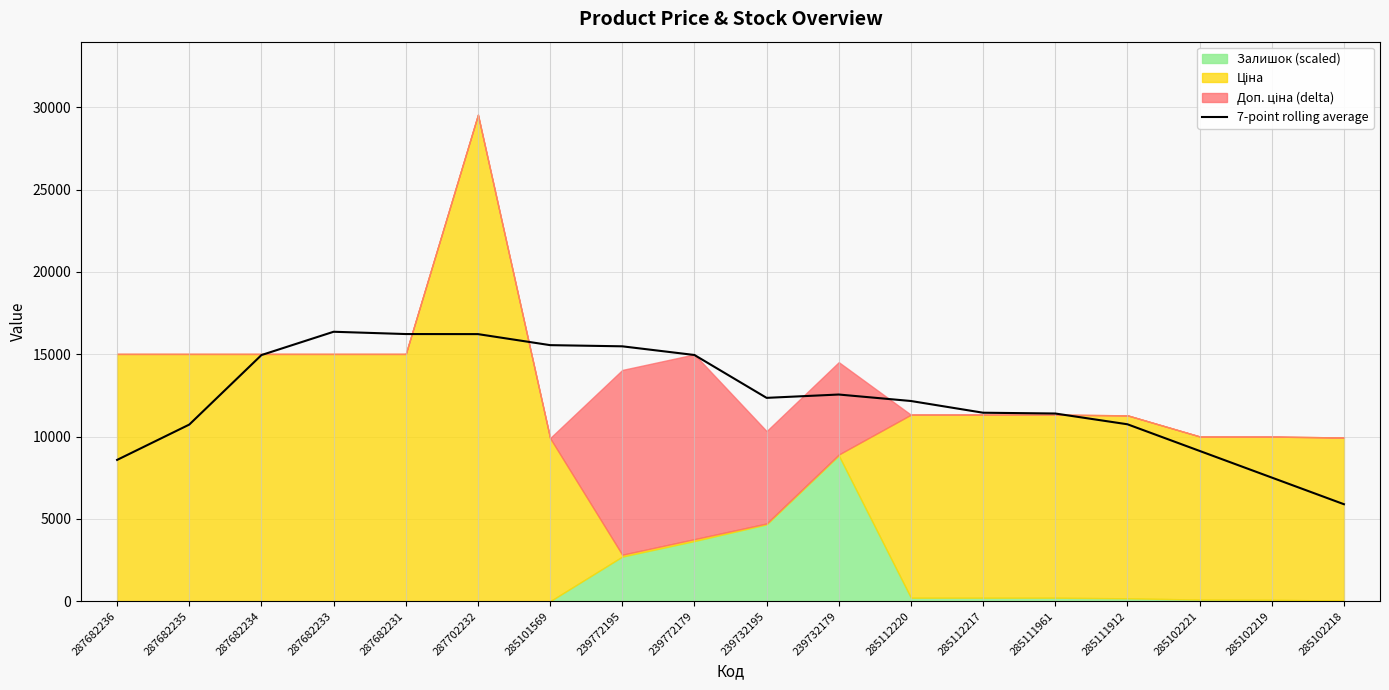

What is the approximate value at 287682234?

14949.3